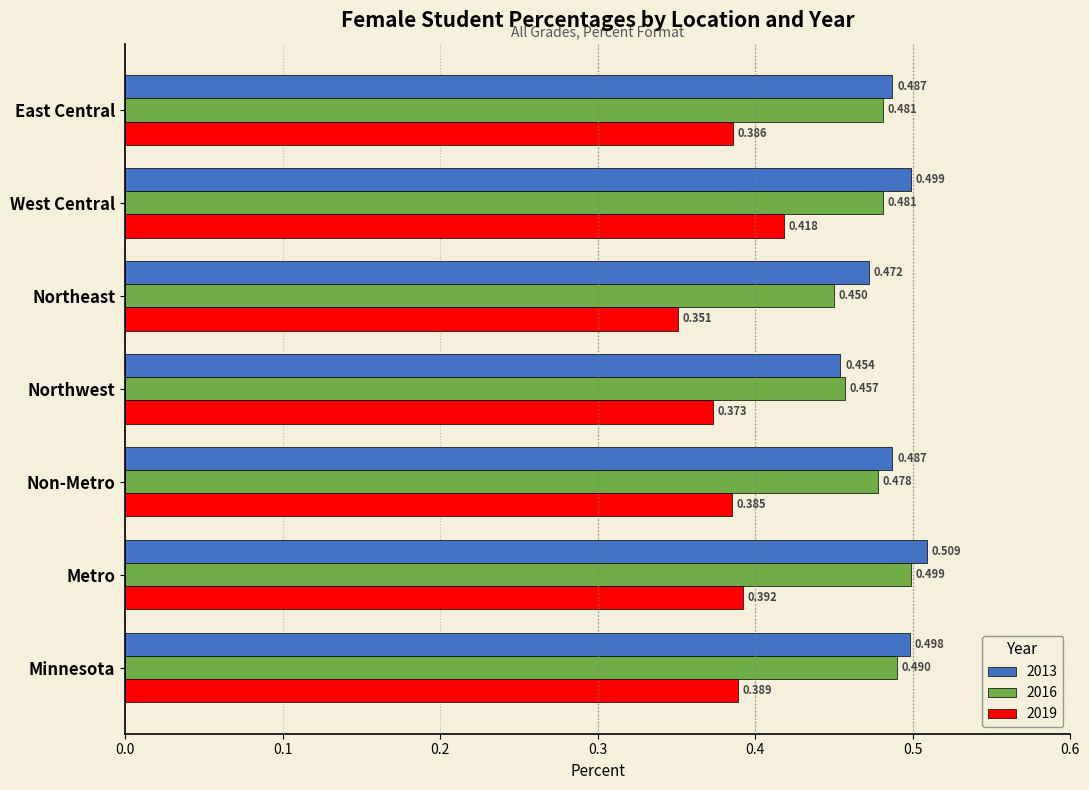

At which label is 2016 closest to 0?

Northeast